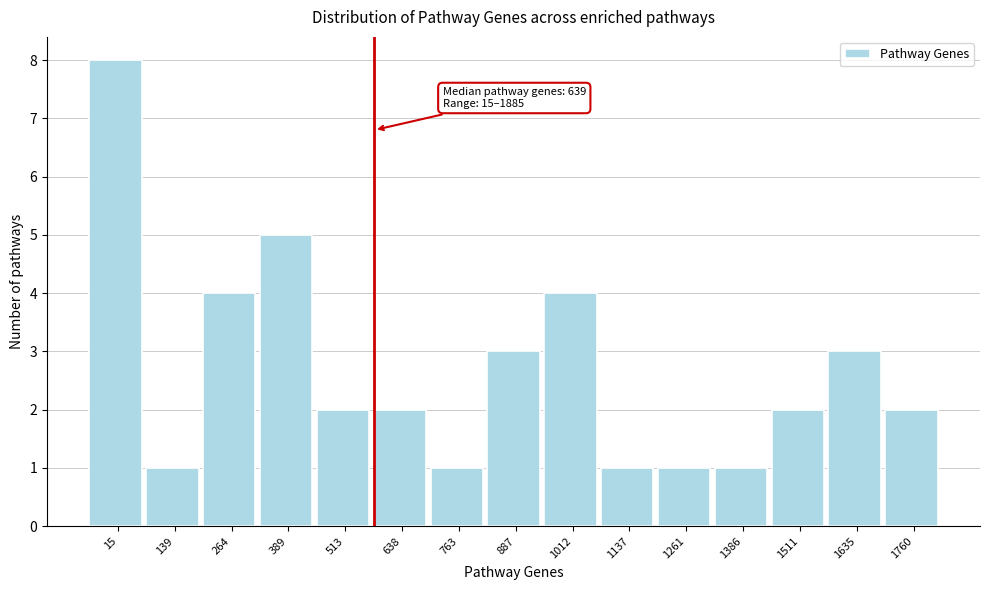

Reading right to left, extract all data points from this chart.

1760=2	1635=3	1511=2	1386=1	1261=1	1137=1	1012=4	887=3	763=1	638=2	513=2	389=5	264=4	139=1	15=8